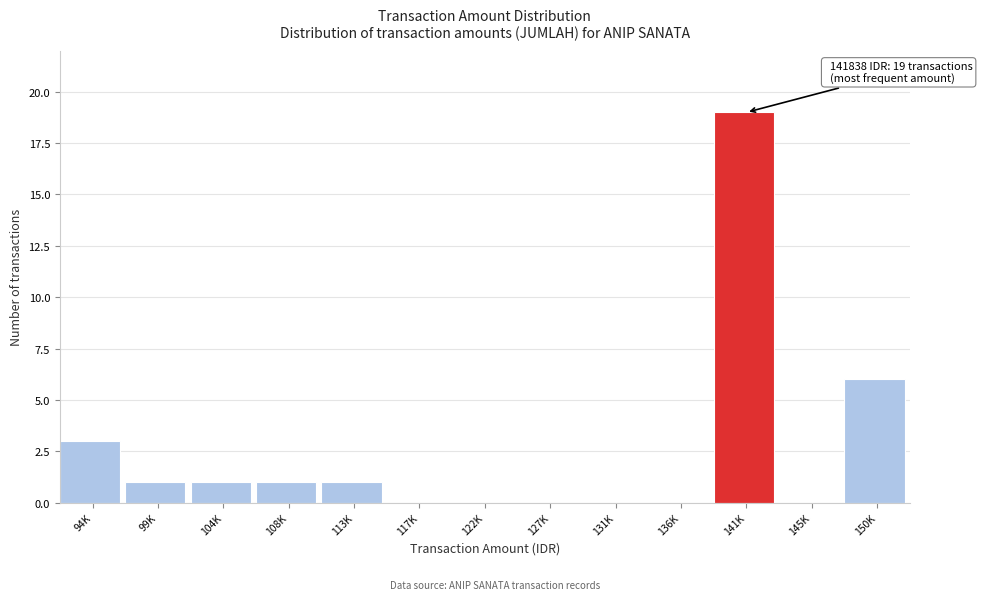

Reading left to right, list all the values displayed in this chart.

94K=3	99K=1	104K=1	108K=1	113K=1	117K=0	122K=0	127K=0	131K=0	136K=0	141K=19	145K=0	150K=6